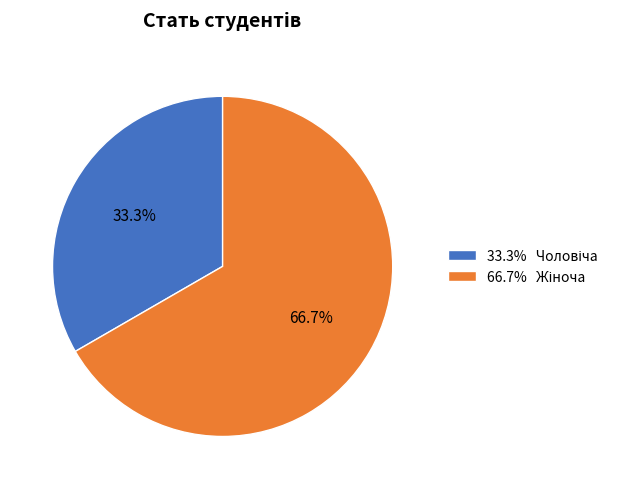

Is there any slice that represents more than half of the pie?

Yes